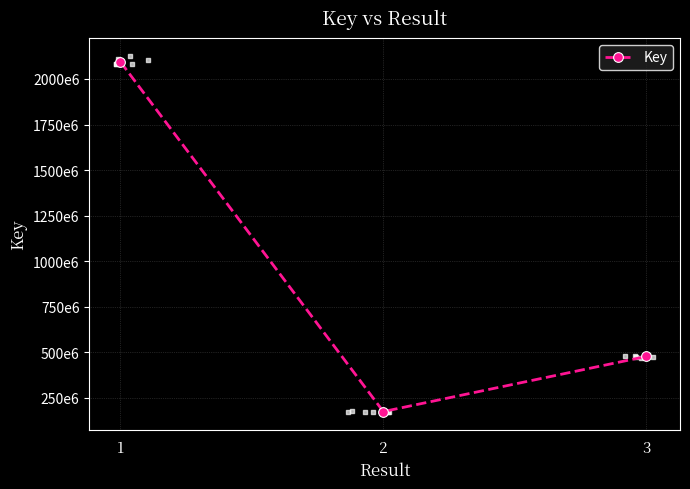

What is the ratio of the value at 3 to the value at 2?

2.7